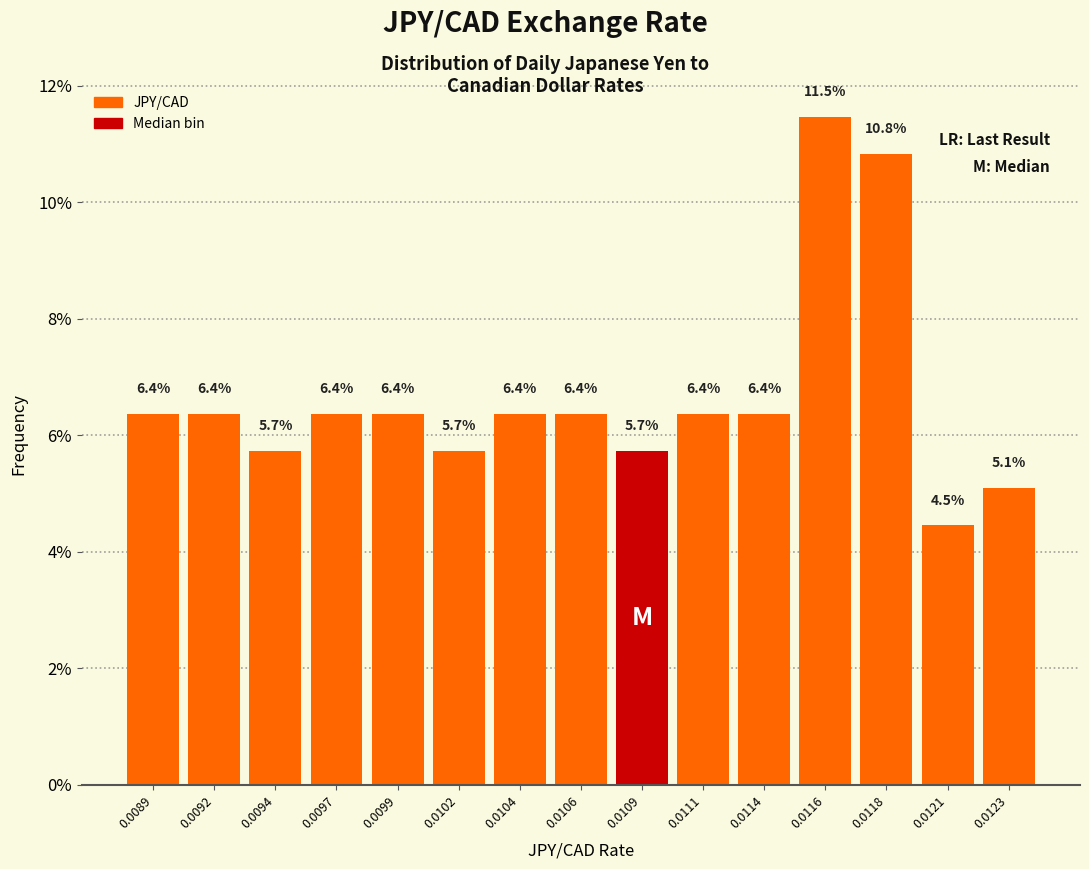

Reading left to right, what are all the values shown in this chart?

0.0089=6.4	0.0092=6.4	0.0094=5.7	0.0097=6.4	0.0099=6.4	0.0102=5.7	0.0104=6.4	0.0106=6.4	0.0109=5.7	0.0111=6.4	0.0114=6.4	0.0116=11.5	0.0118=10.8	0.0121=4.5	0.0123=5.1